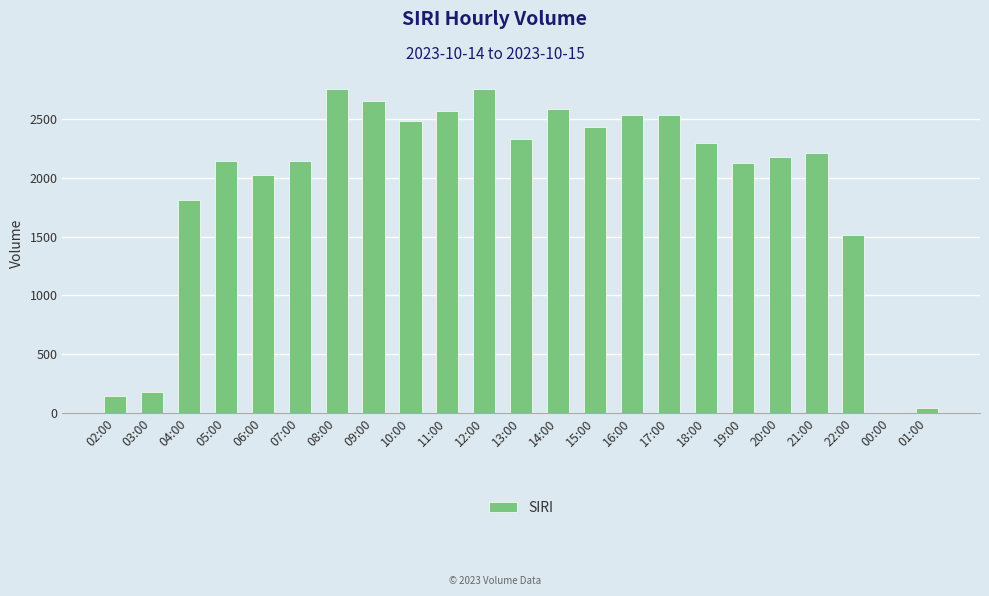

At which label is the value closest to 1381?

22:00